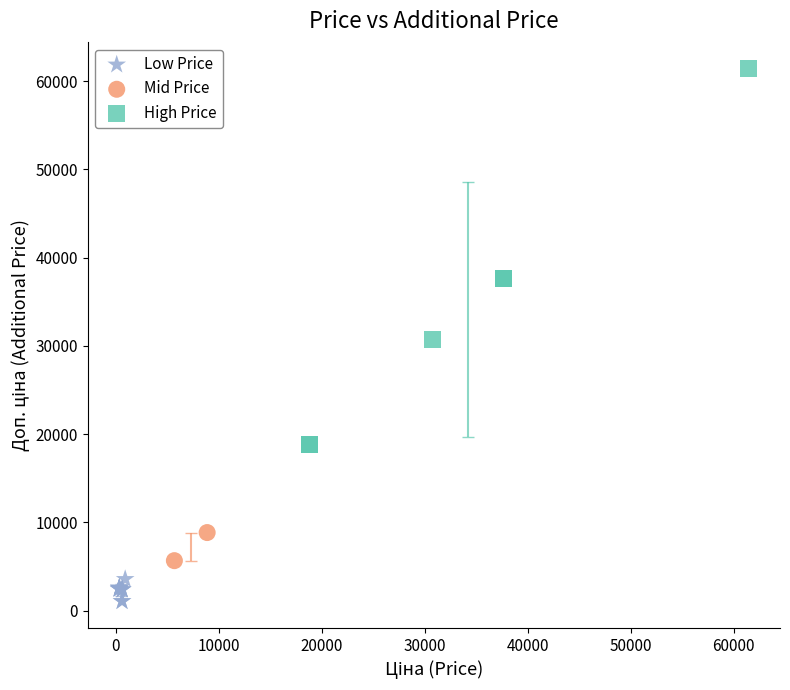

Which series has the widest spread of Y values?

High Price